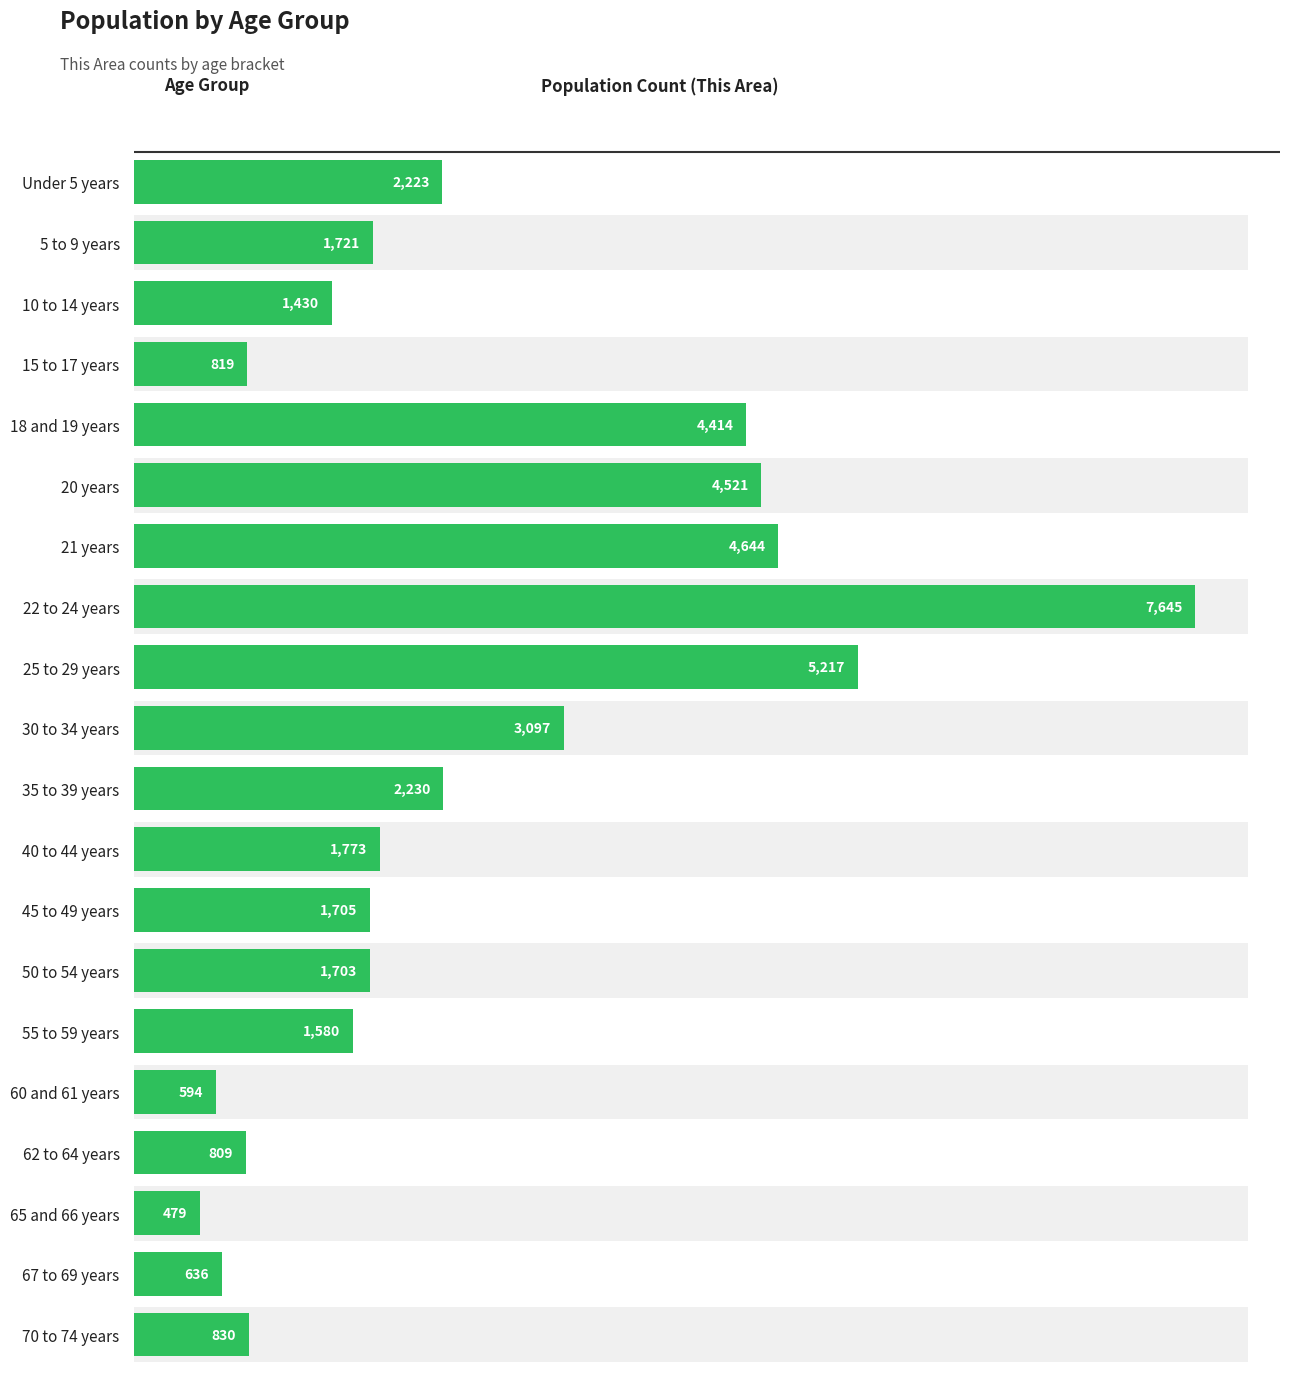

What is the average value?

2404